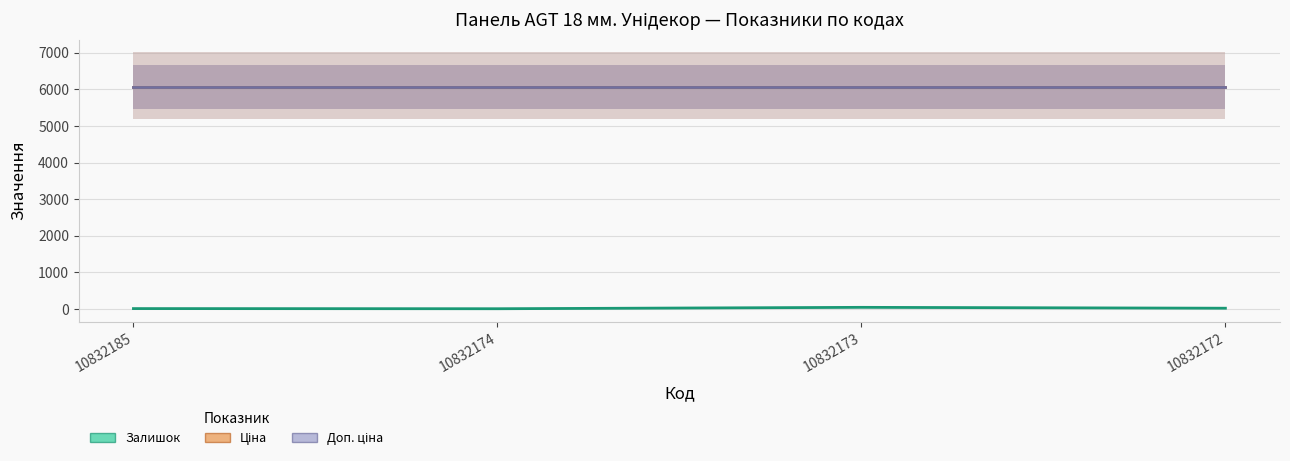

How many Залишок values are between 8 and 42?

3